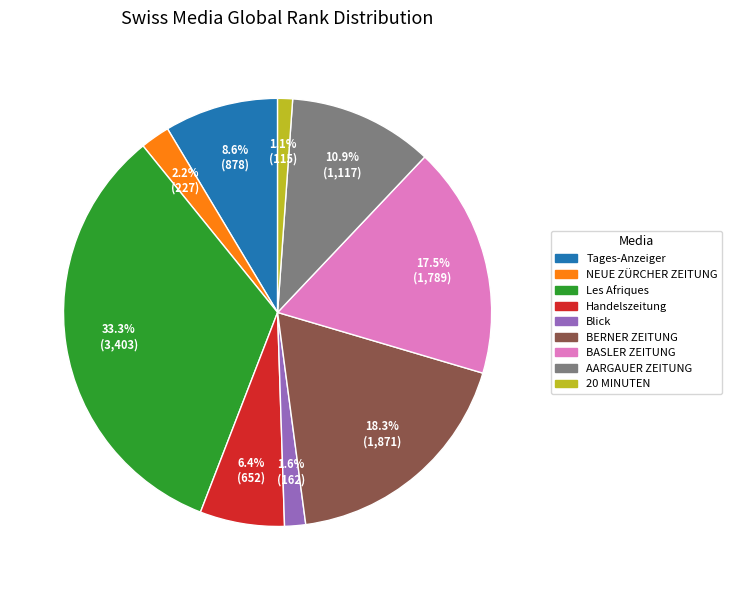

To the nearest percent, what is the difference between the largest and smallest slice percentages?

32%